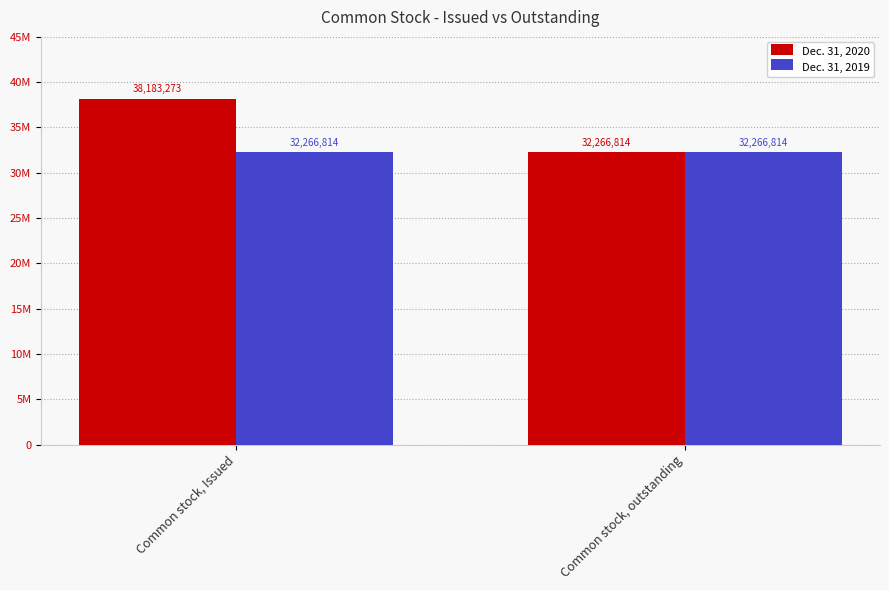

Where is Dec. 31, 2019 nearest to the value 32266814?

Common stock, Issued